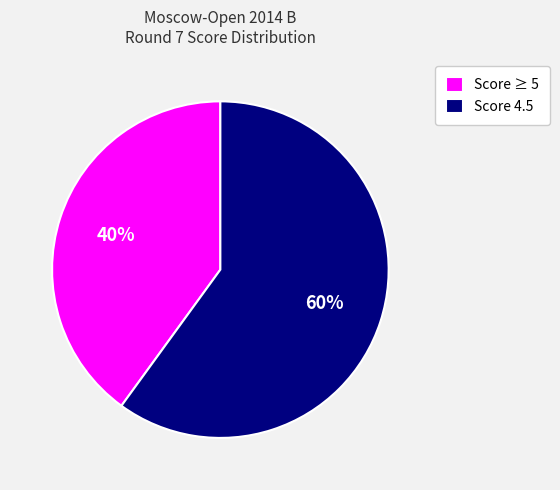

How many segments does this pie chart have?

2